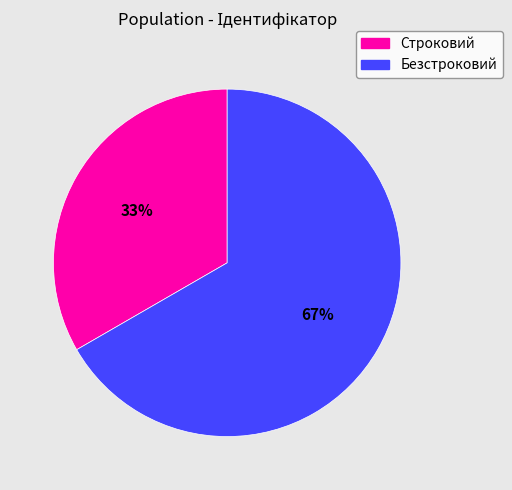

Do Безстроковий and Строковий together represent more than half of the pie?

Yes